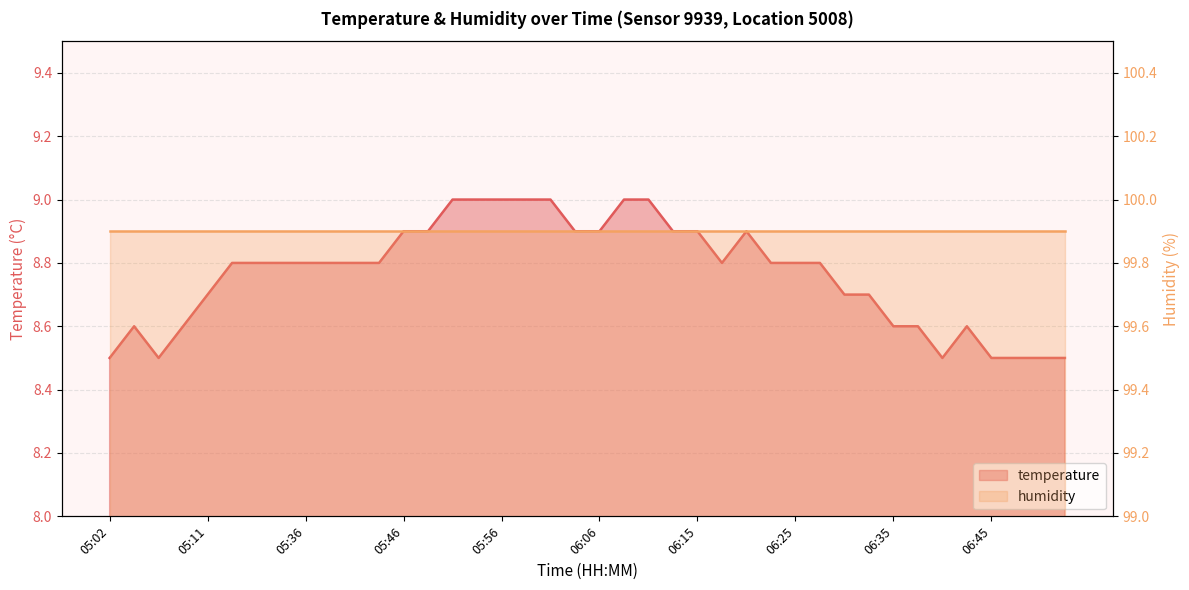

Reading left to right, list all the values displayed in this chart.

05:02=8.5	05:04=8.6	05:06=8.5	05:09=8.6	05:11=8.7	05:29=8.8	05:31=8.8	05:34=8.8	05:36=8.8	05:39=8.8	05:41=8.8	05:43=8.8	05:46=8.9	05:48=8.9	05:51=9.0	05:53=9.0	05:56=9.0	05:58=9.0	06:01=9.0	06:03=8.9	06:06=8.9	06:08=9.0	06:11=9.0	06:13=8.9	06:15=8.9	06:18=8.8	06:20=8.9	06:23=8.8	06:25=8.8	06:28=8.8	06:30=8.7	06:33=8.7	06:35=8.6	06:38=8.6	06:40=8.5	06:43=8.6	06:45=8.5	06:47=8.5	06:50=8.5	06:52=8.5